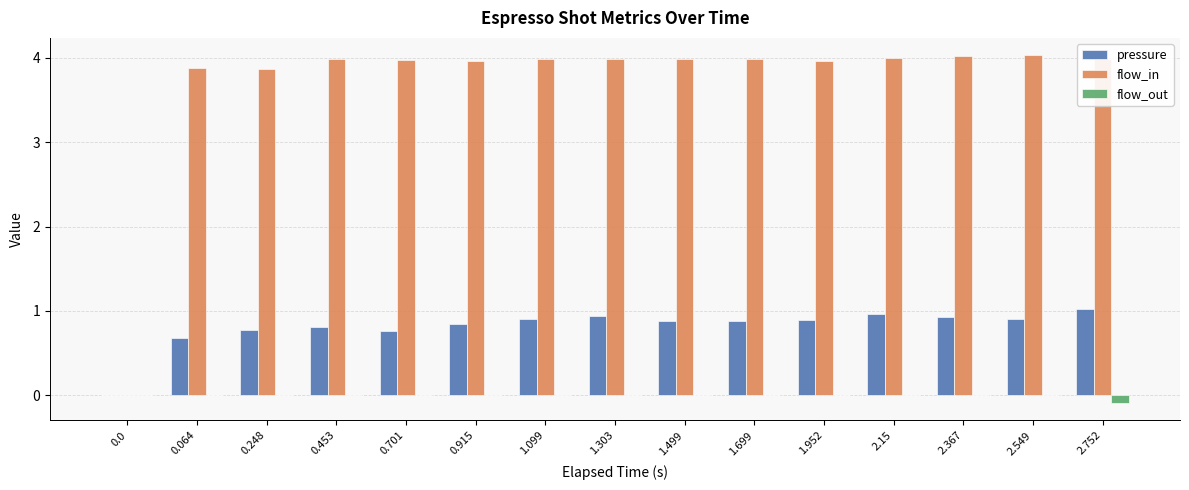

Which series changed the most between 0.453 and 2.549?

pressure